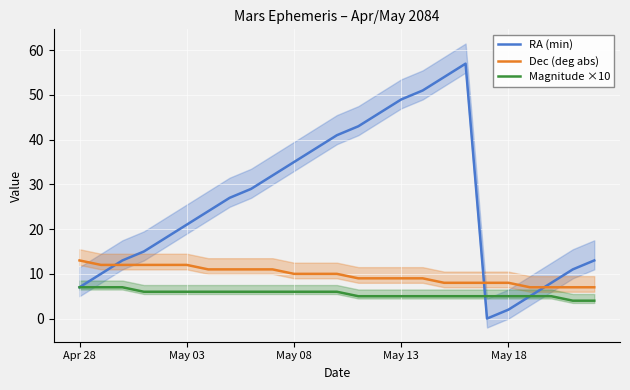

What is the difference between the second highest and second lowest values in the Magnitude ×10 series?

3